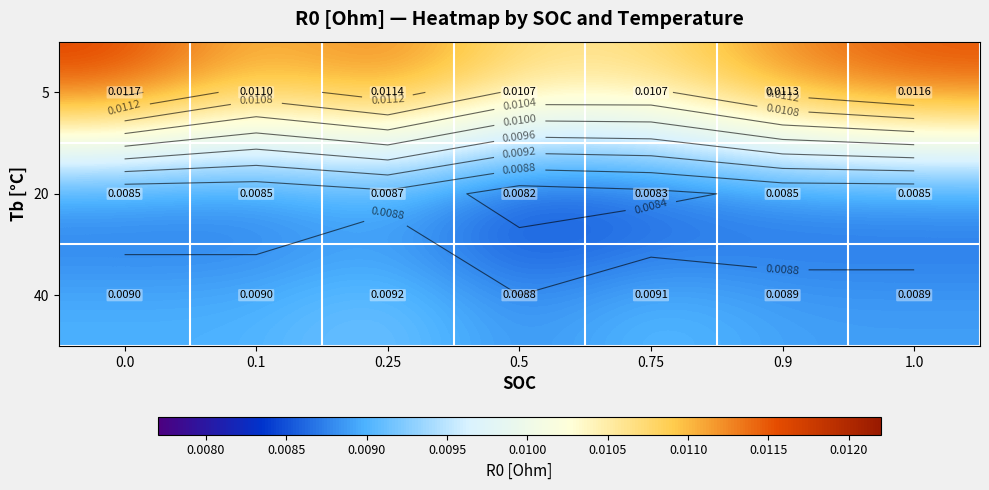

What is the sum of all 5 values?

0.1